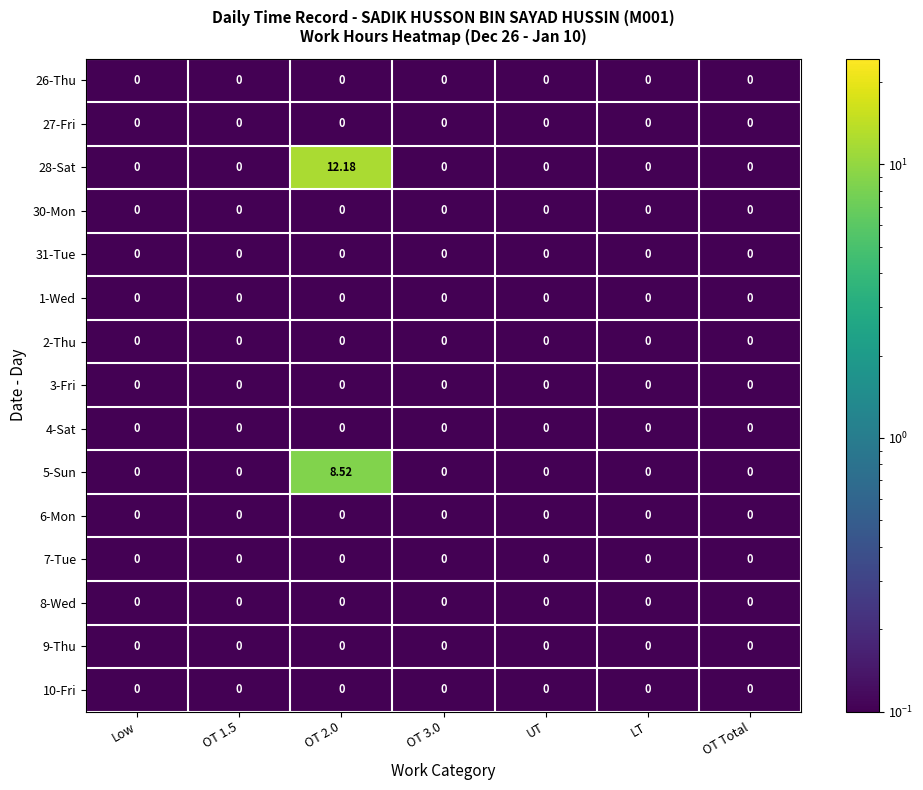

At which category is the sum across all series the highest?

OT 2.0